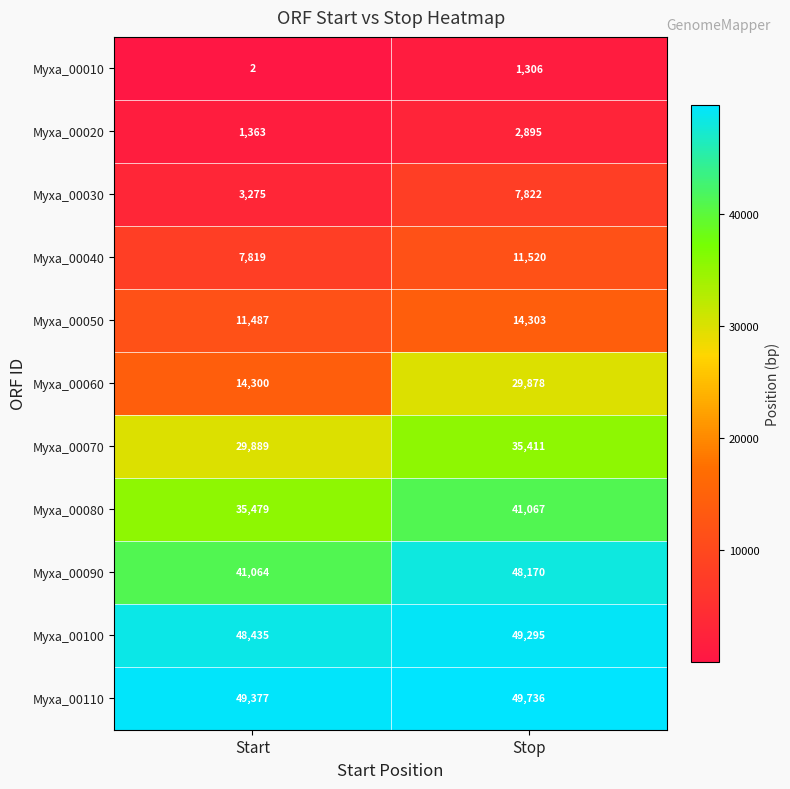

What is the lowest value of the Myxa_00030 series?

3275